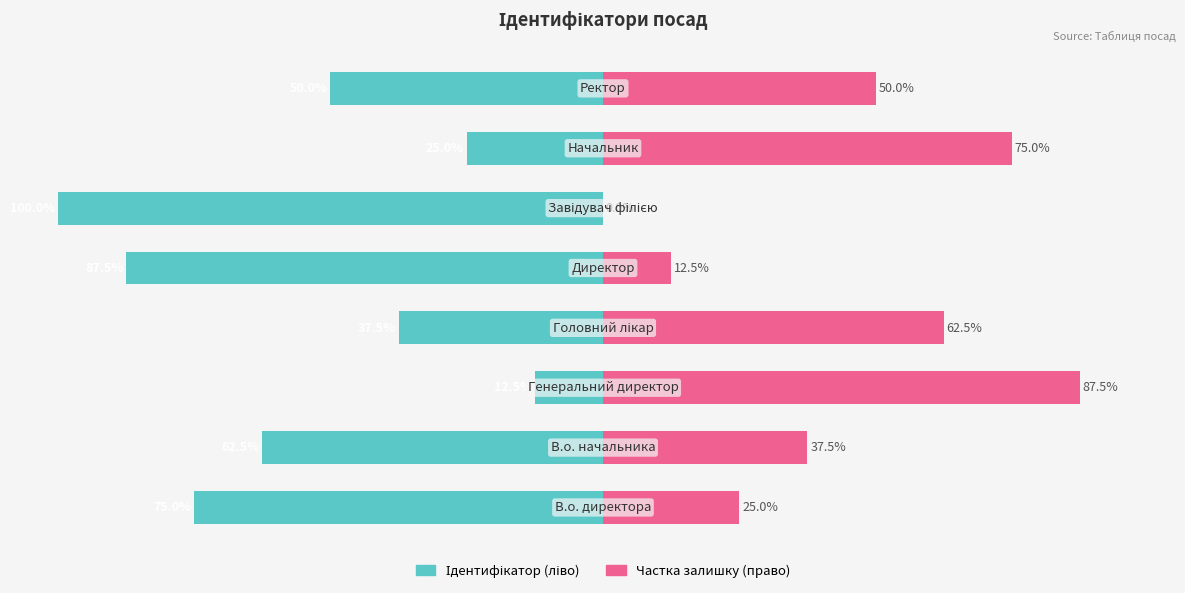

Which series changed the most between 4 and 5?

Ідентифікатор (ліво)